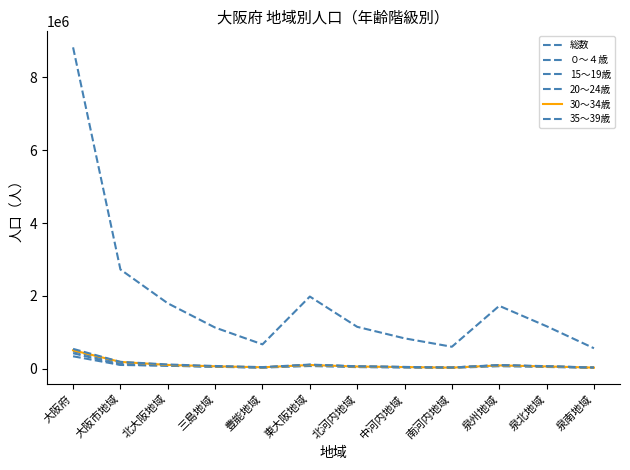

Rank the series by their maximum value, from lowest to highest.

０～４歳, 15～19歳, 20～24歳, 30～34歳, 35～39歳, 総数